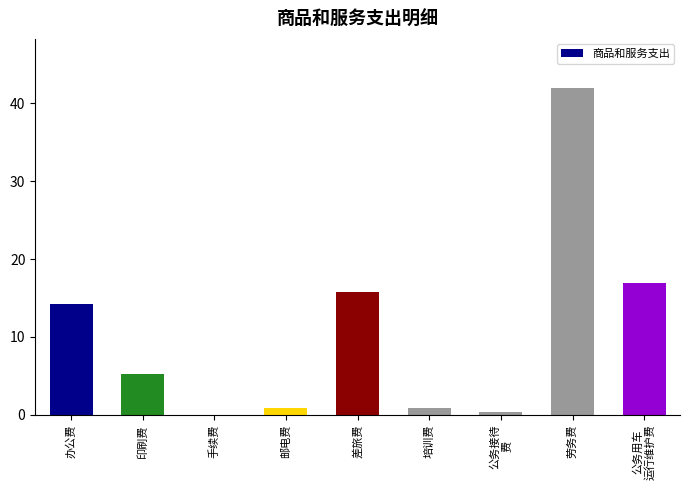

Which category has the highest value across all series?

劳务费